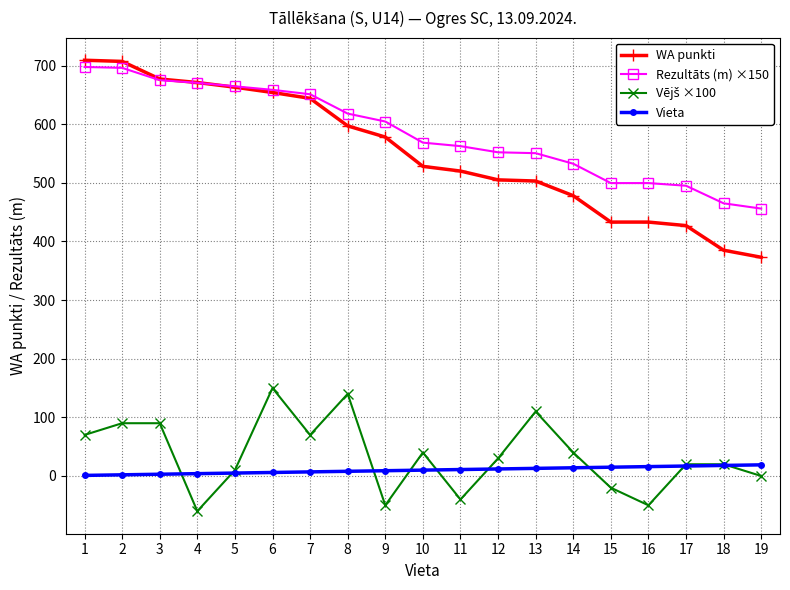

Which series has the widest spread of values?

WA punkti